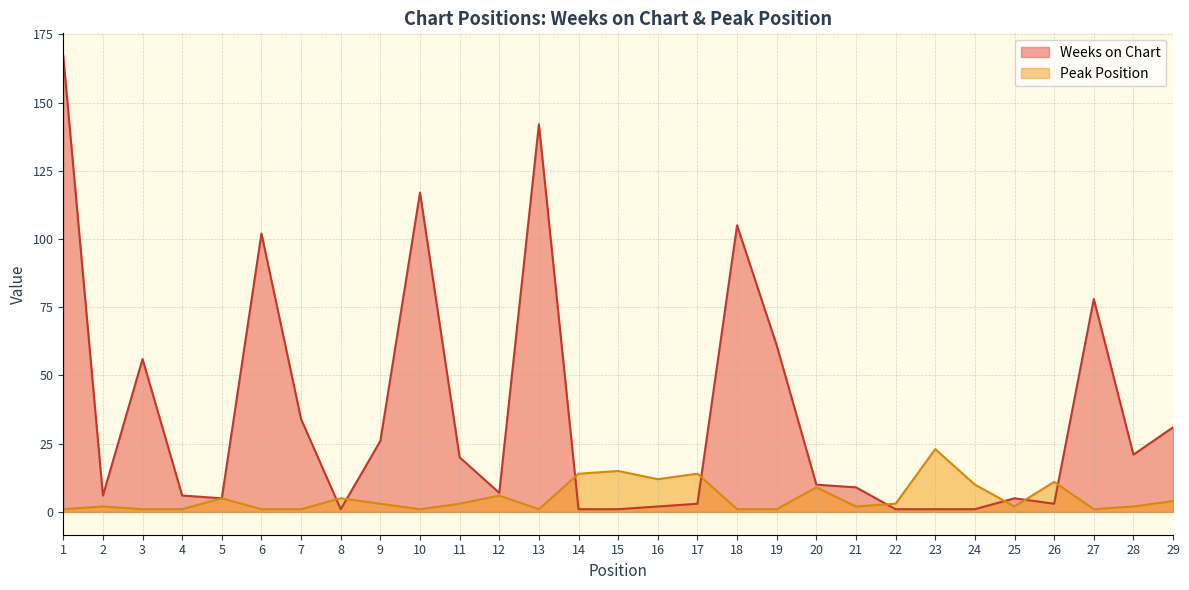

What is the value of the Weeks on Chart point at the 25th from the left?

5